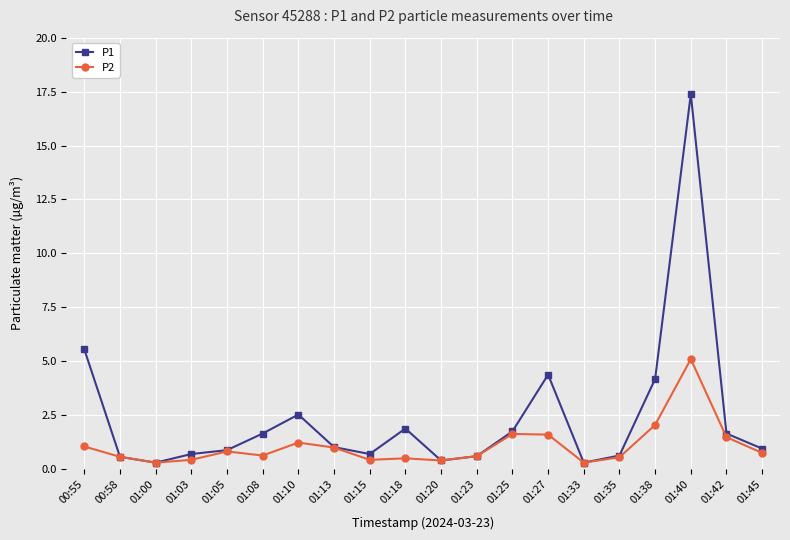

What is the value of the P1 point at the 18th from the left?

17.4